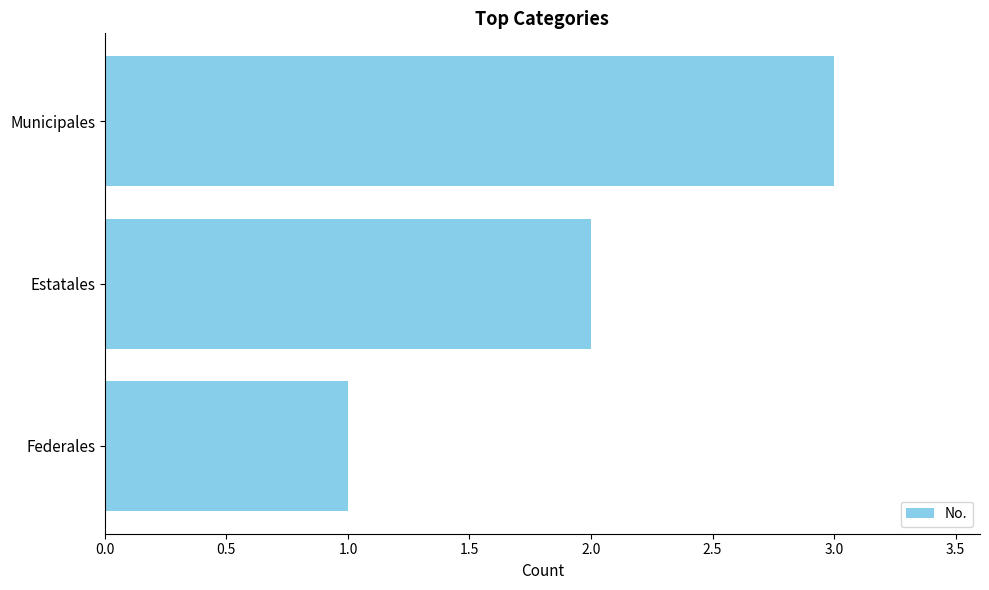

Approximately how many times larger is the value at Federales compared to Municipales?

0.3